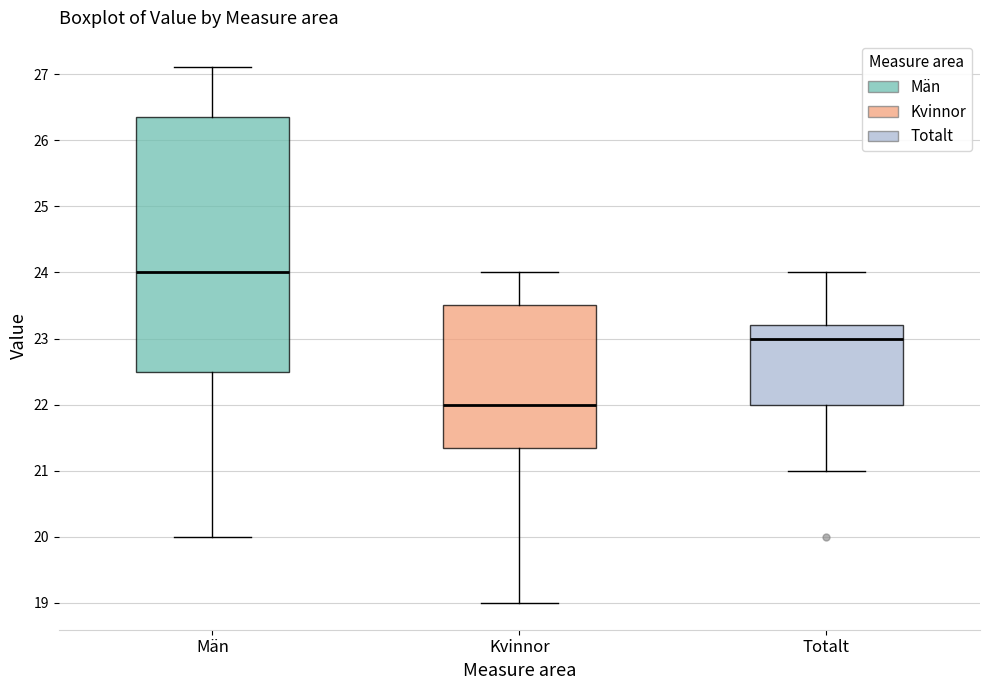

Comparing the boxes themselves (not the whiskers), which one is the tallest?

Män